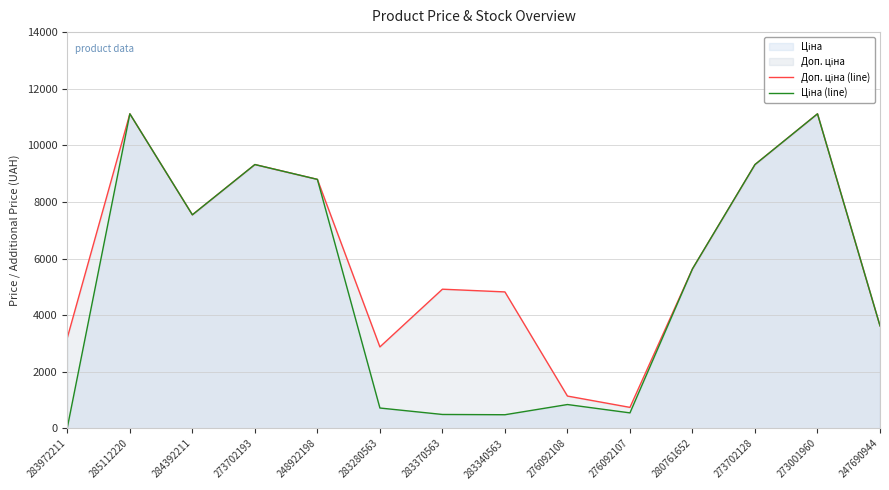

List the series in order of their peak value, highest first.

Доп. ціна (line), Ціна (line)